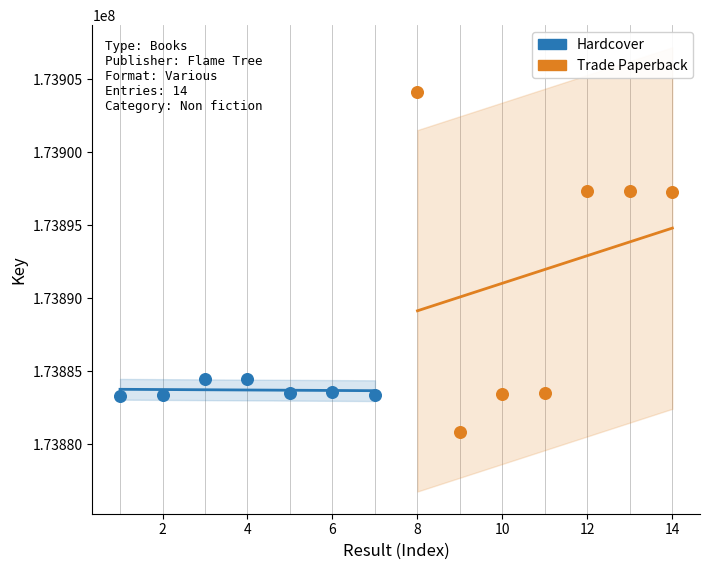

Which series has the widest spread of Y values?

Trade Paperback